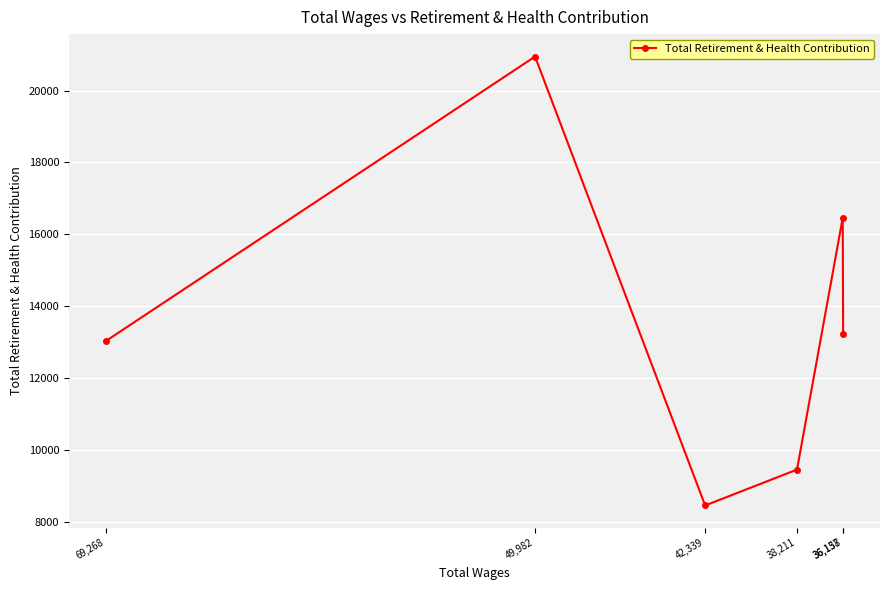

How many values are below 13210?

3